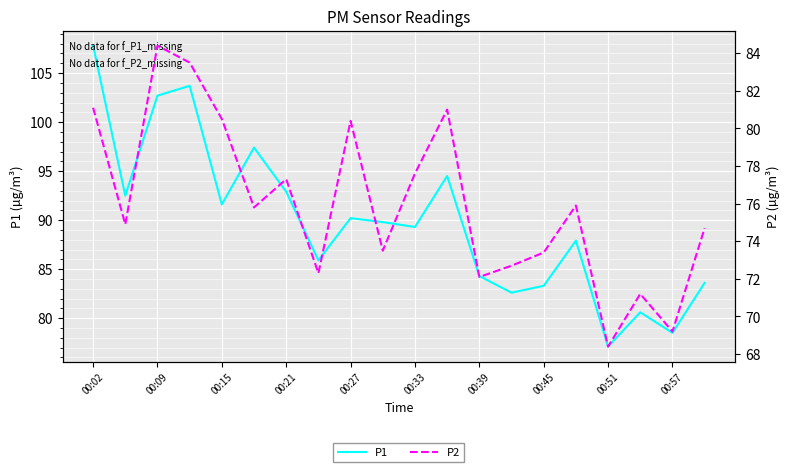

Is it true that P1 equals 24.0 at 00:45?

False